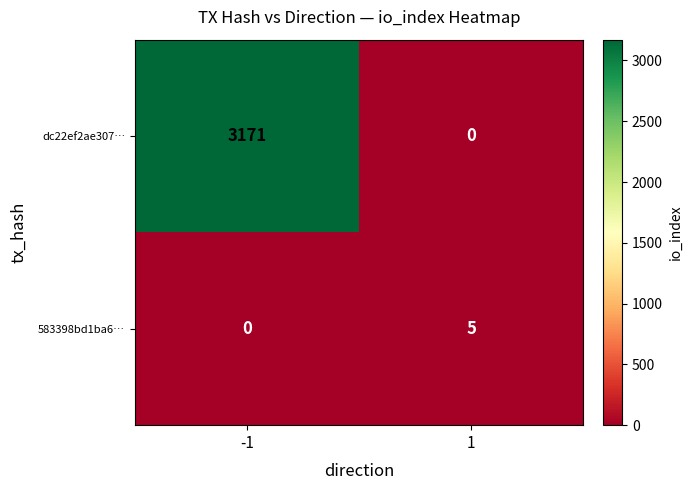

Reading left to right, list all the values displayed in this chart.

dc22ef2ae307…: -1=3171	1=0
583398bd1ba6…: -1=0	1=5